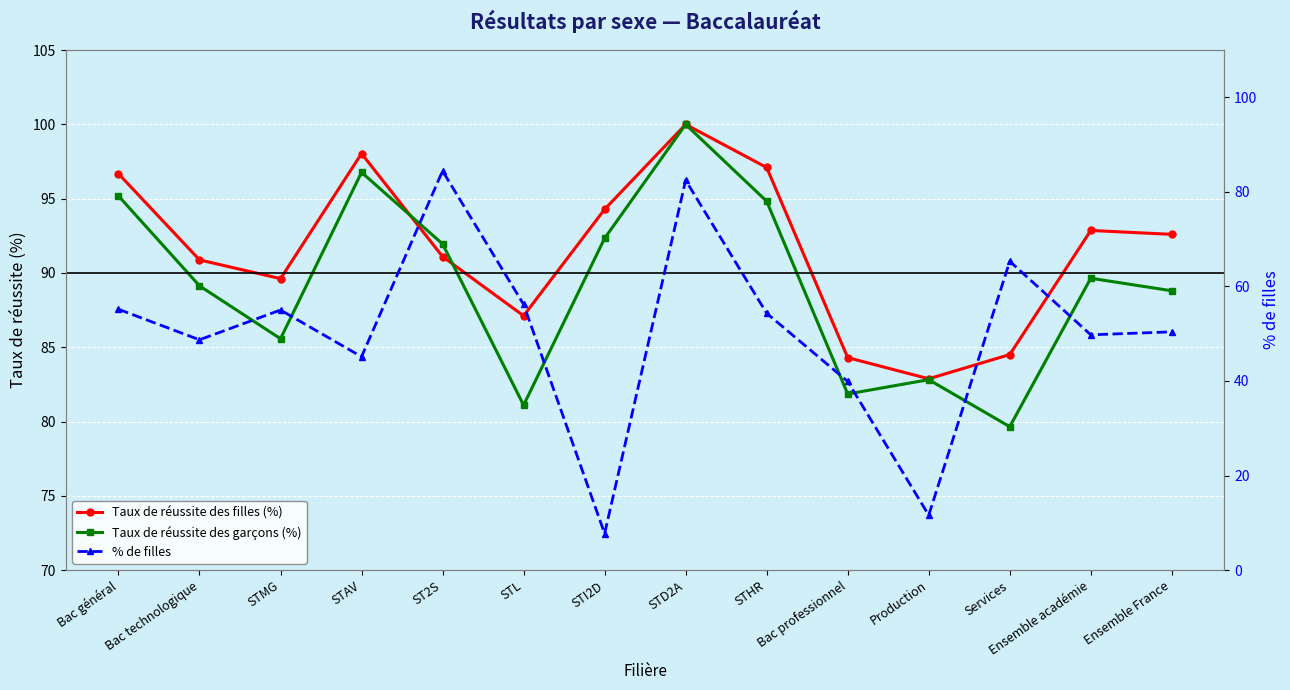

How many values in the Taux de réussite des garçons (%) series are below 89?

6